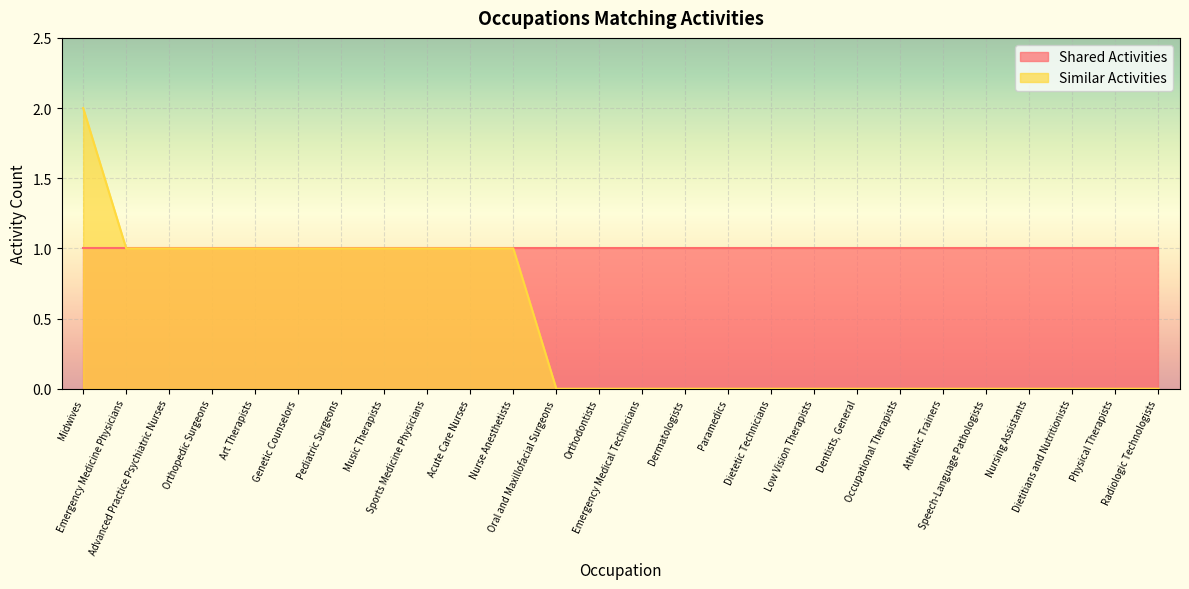

True or false: there are more than 2 points higher than both neighbors.

False